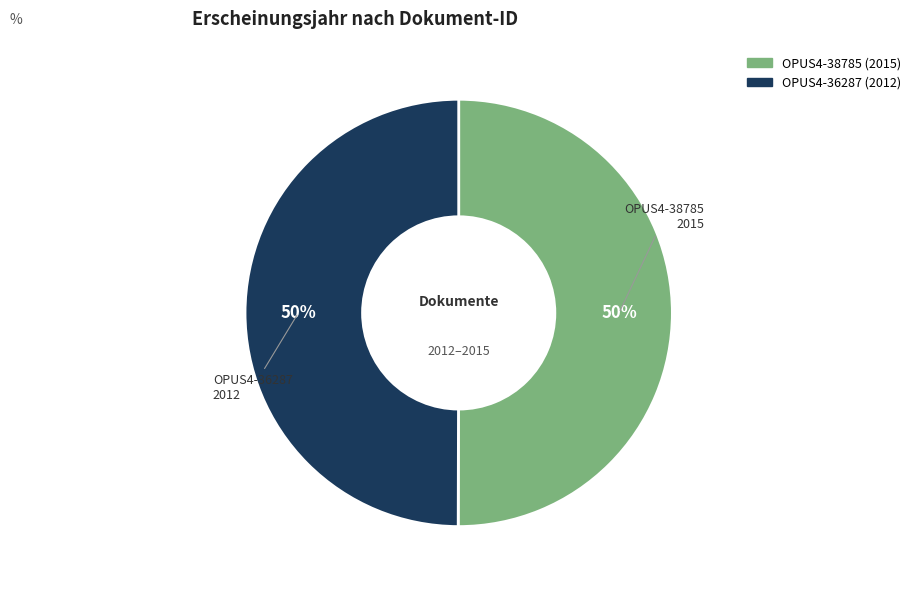

Do OPUS4-38785 and OPUS4-36287 together represent more than half of the pie?

Yes